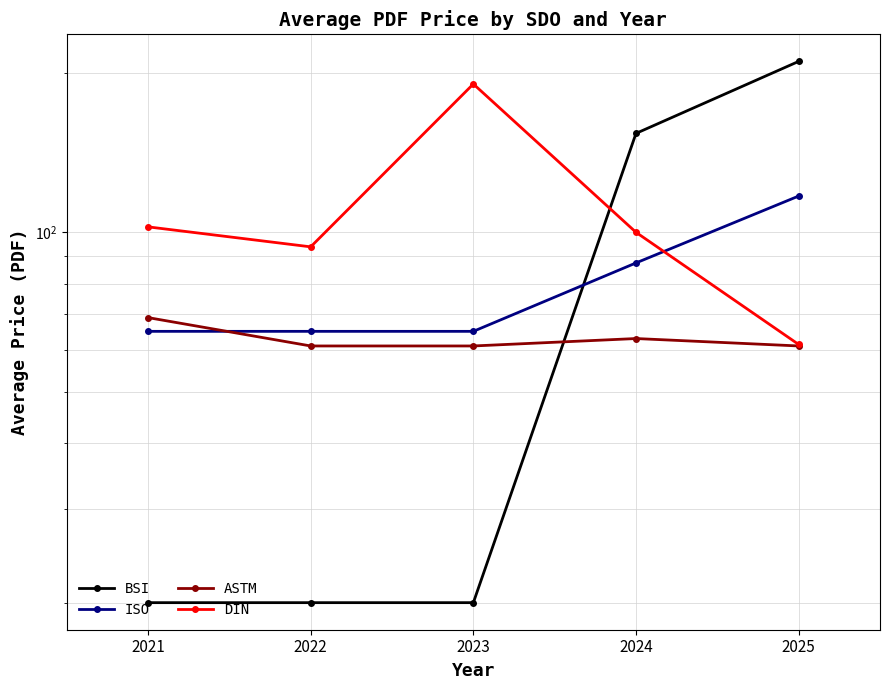

At which label does ASTM reach its peak?

2021